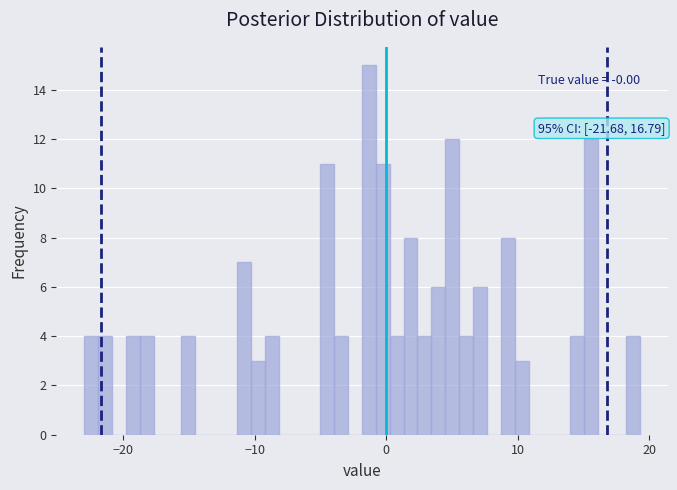

Around what value on the x-axis is the tallest bar? Give the approximate position of its centre, as read against the axis.

-1